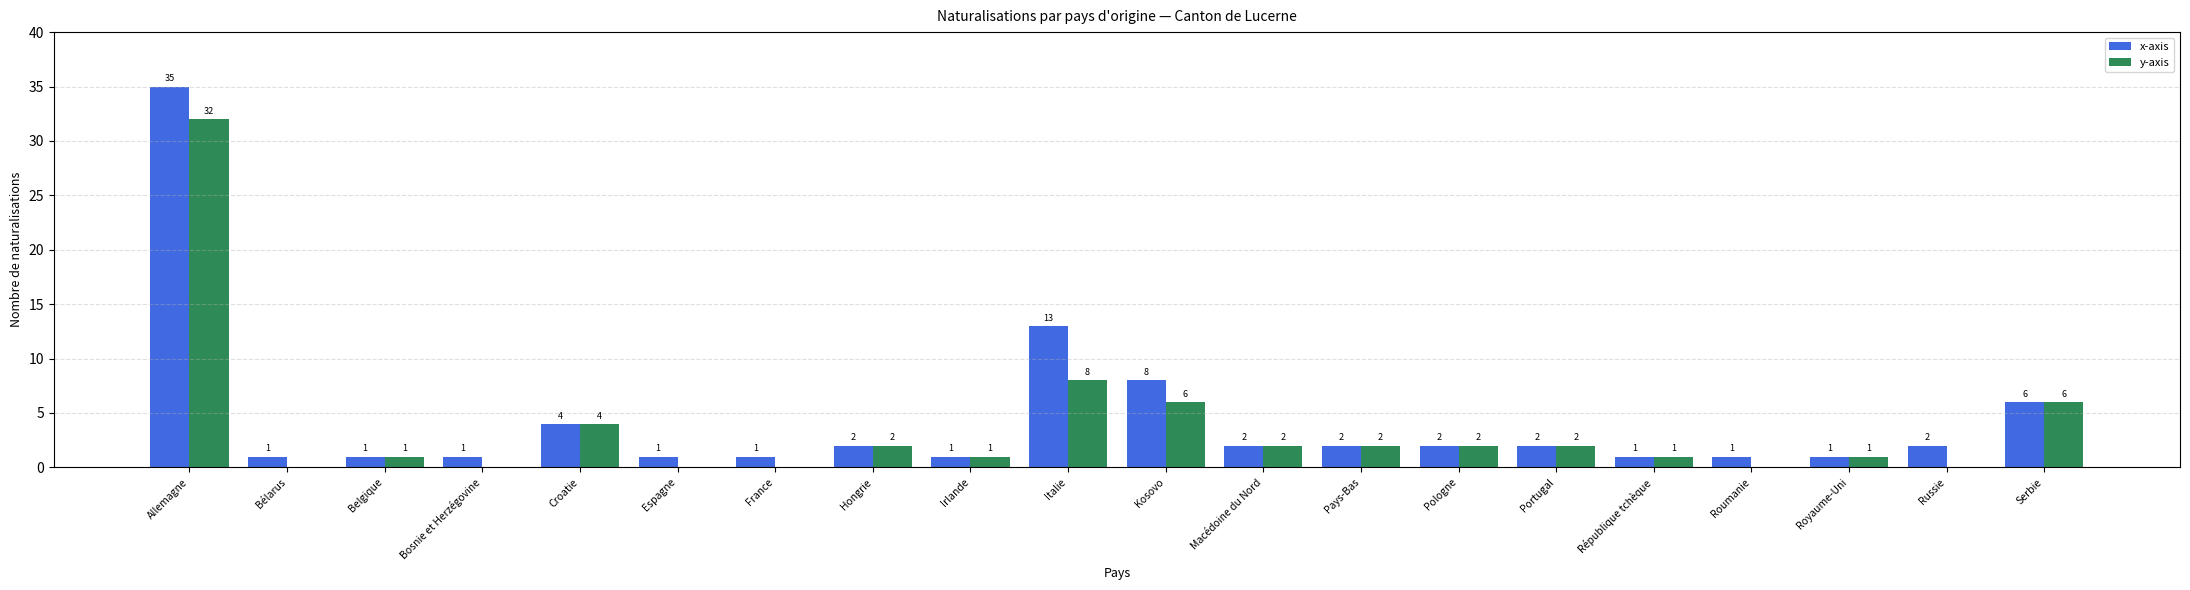

Where is x-axis nearest to the value 18?

Italie